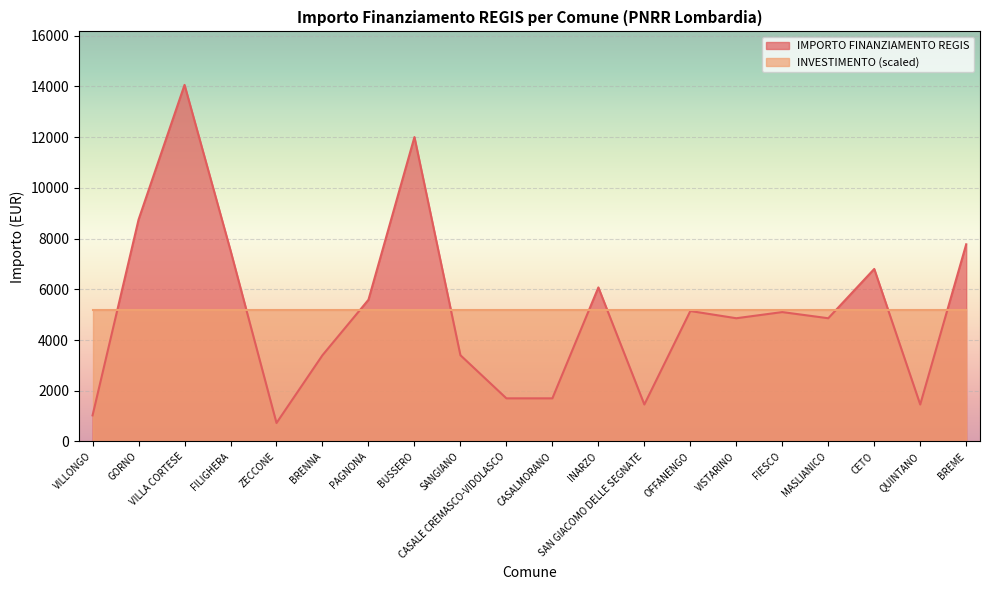

Is it true that the value at CASALMORANO is 711?

False